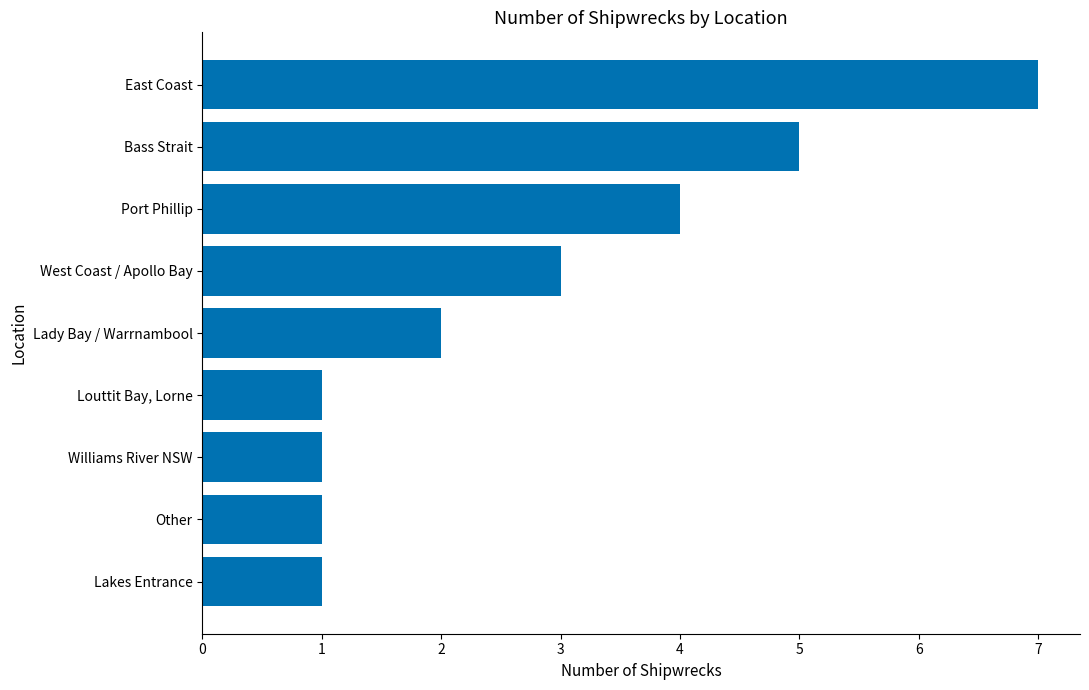

What is the difference between the second highest and second lowest values?

4